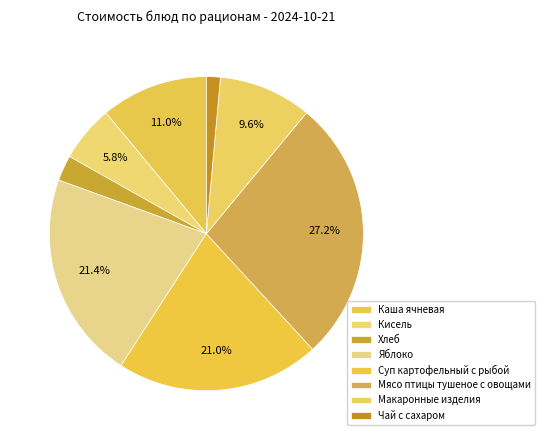

The Каша ячневая slice represents 5% of the pie. True or false?

False